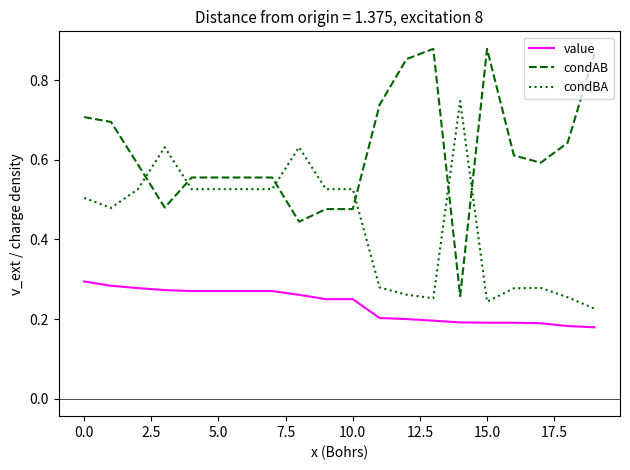

True or false: condAB and value intersect in this chart.

False